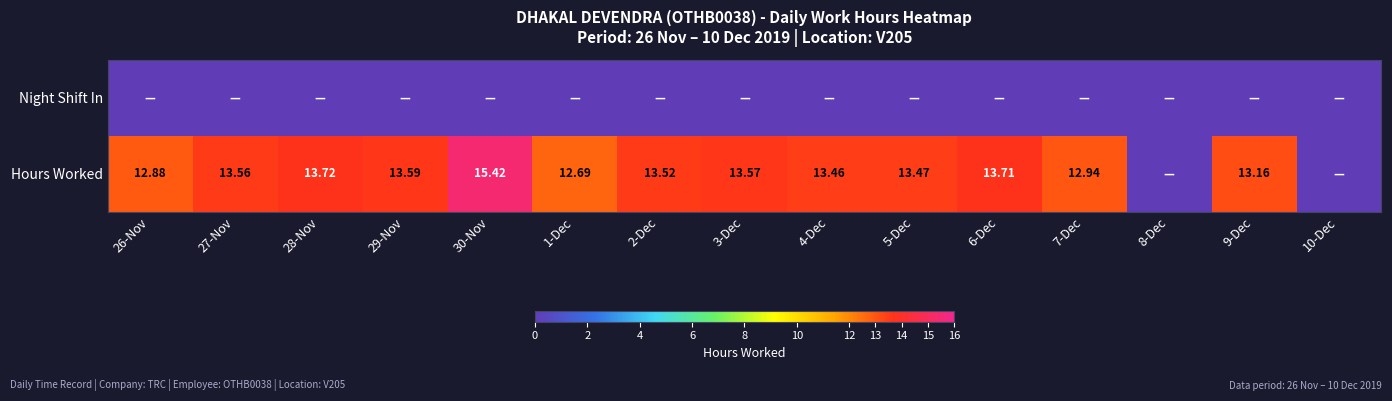

At which label does Hours Worked first exceed 13?

27-Nov